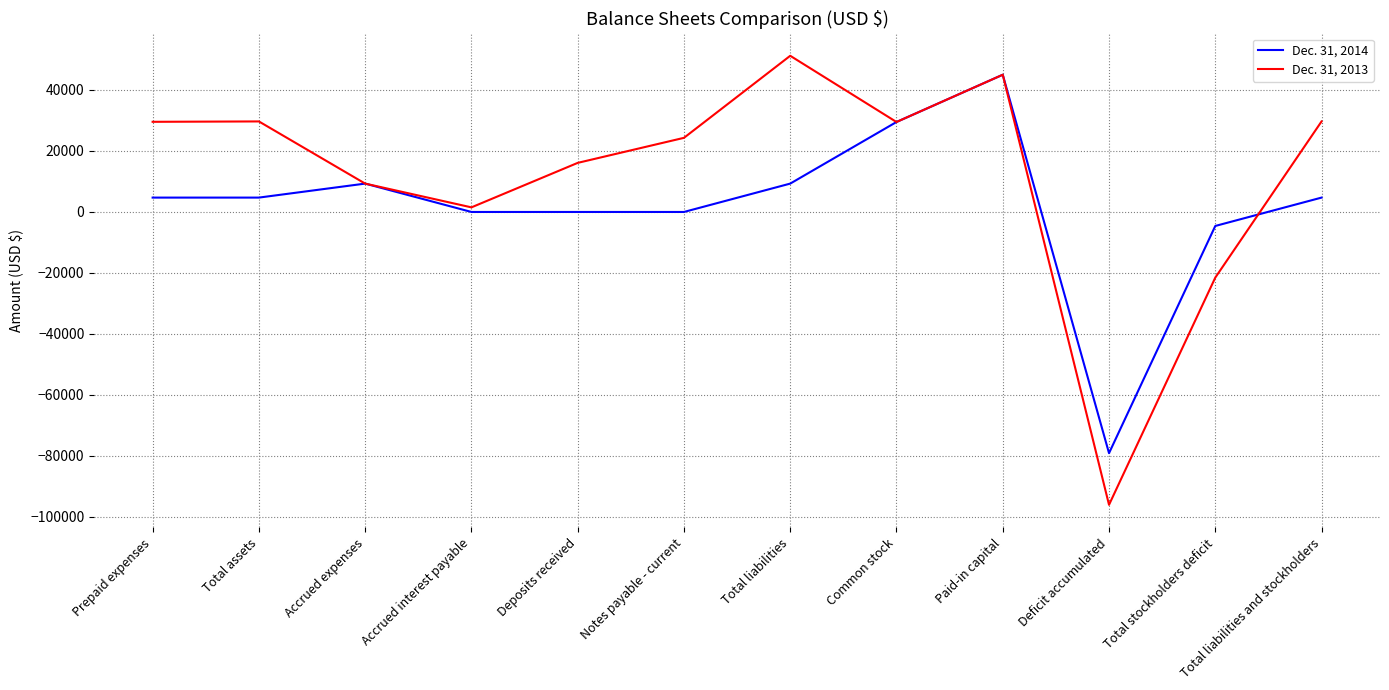

True or false: Dec. 31, 2014 and Dec. 31, 2013 cross at least once.

True